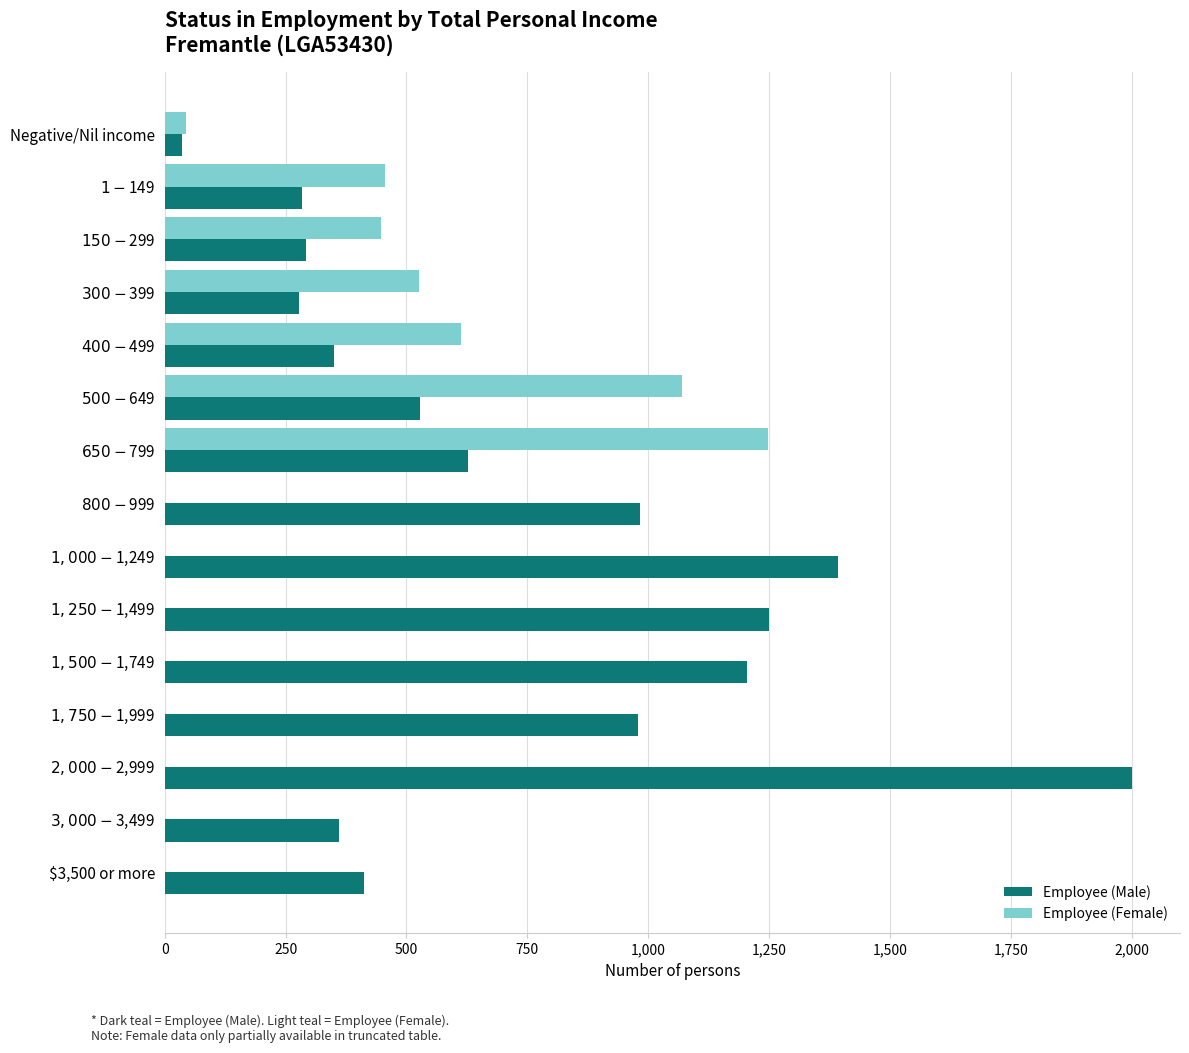

What are all the series names shown in the legend?

Employee (Male), Employee (Female)